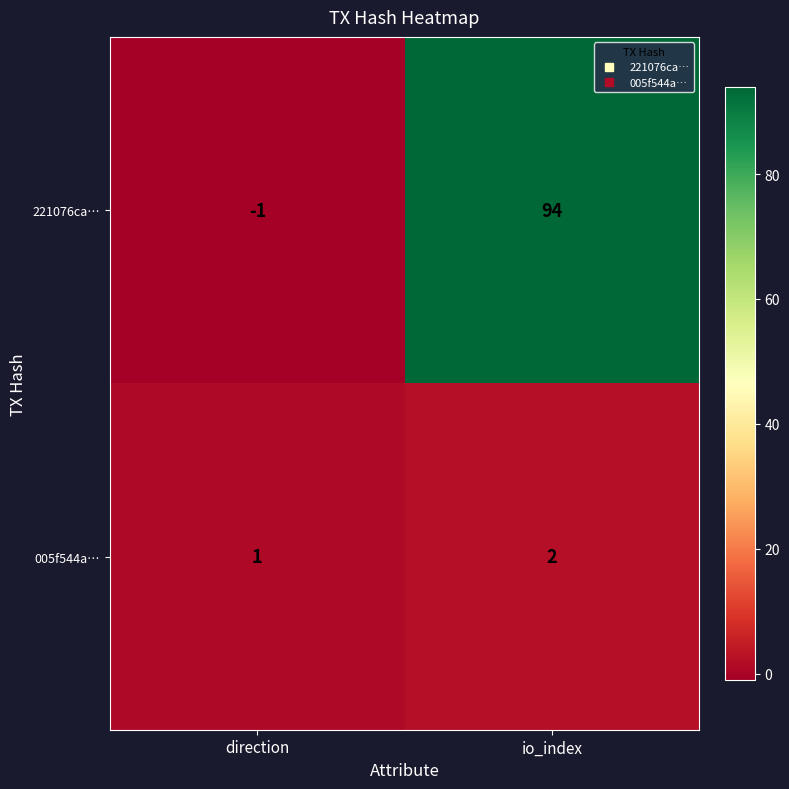

At which category does the chart reach its peak across all series?

io_index